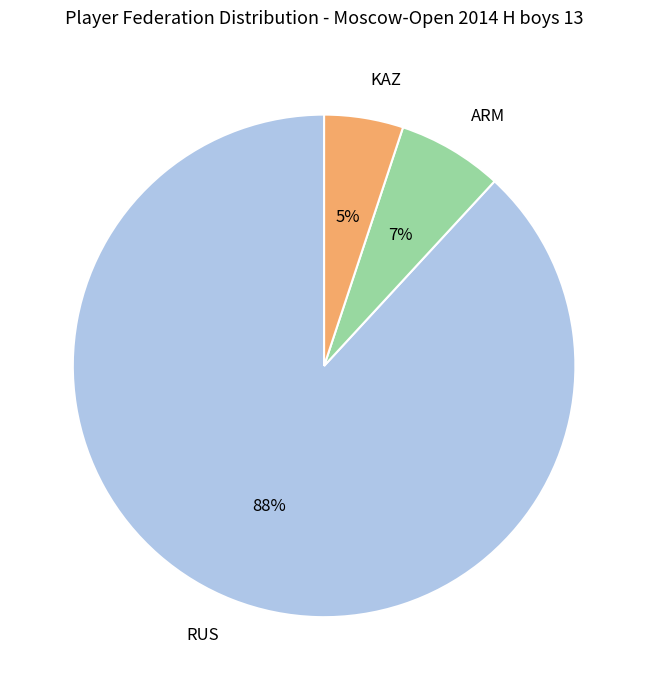

What percentage is the ARM slice, to the nearest percent?

7%